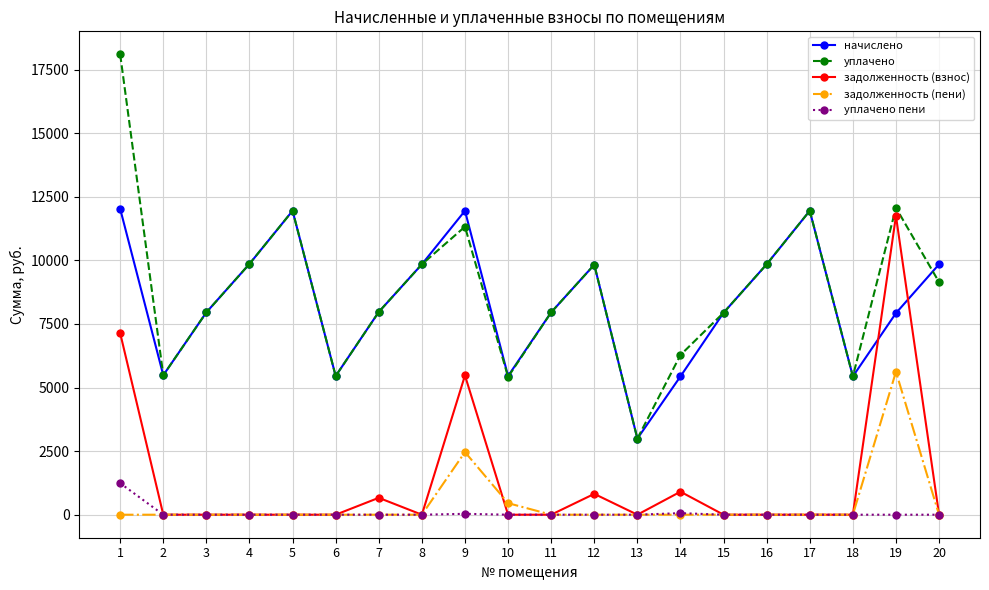

True or false: начислено has more than 1 points higher than both neighbors.

True